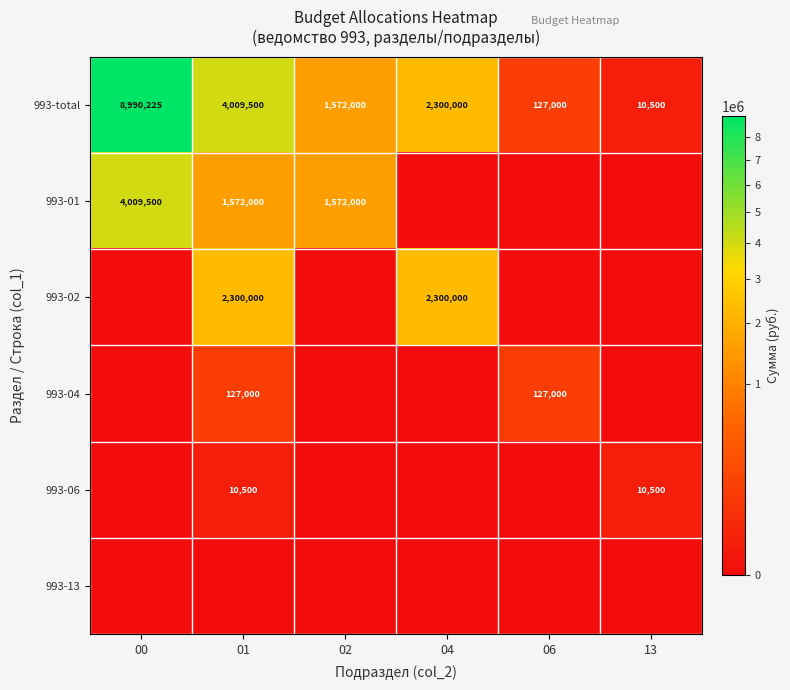

What is the difference between the 993-total values at 06 and 04?

2173000